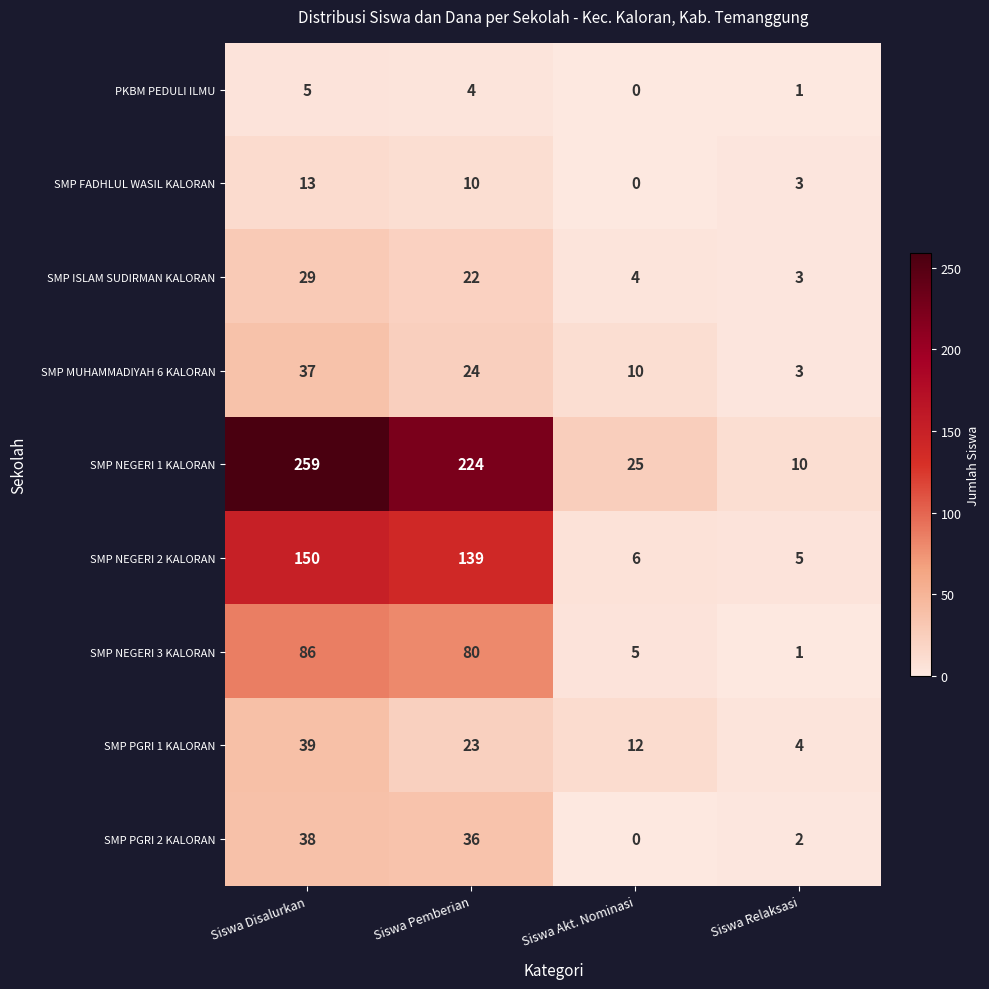

Is it true that SMP NEGERI 1 KALORAN equals 10 at Siswa Relaksasi?

True